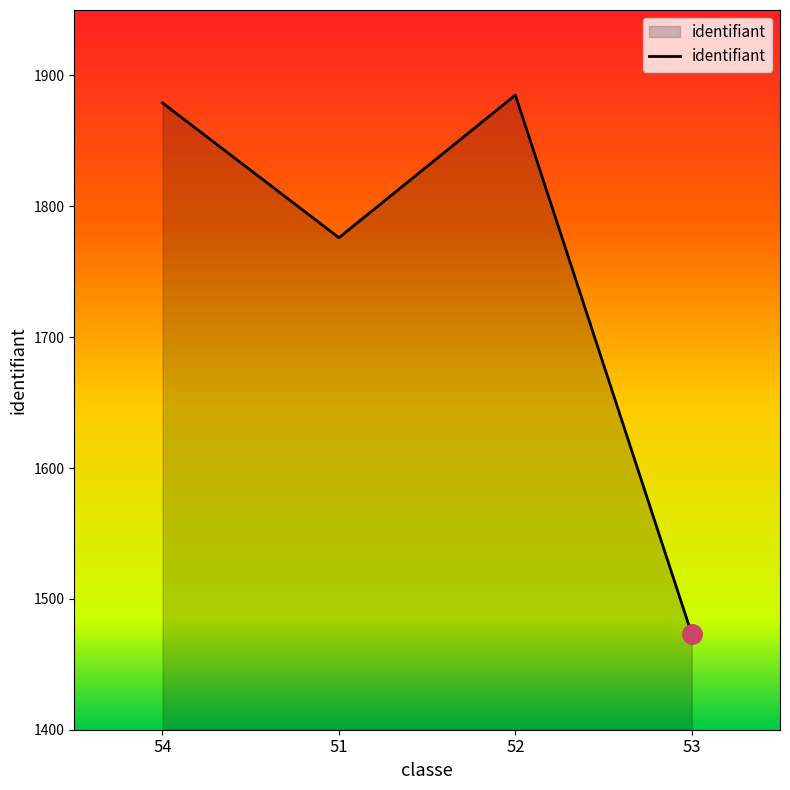

What is the difference between the maximum and minimum values?

412